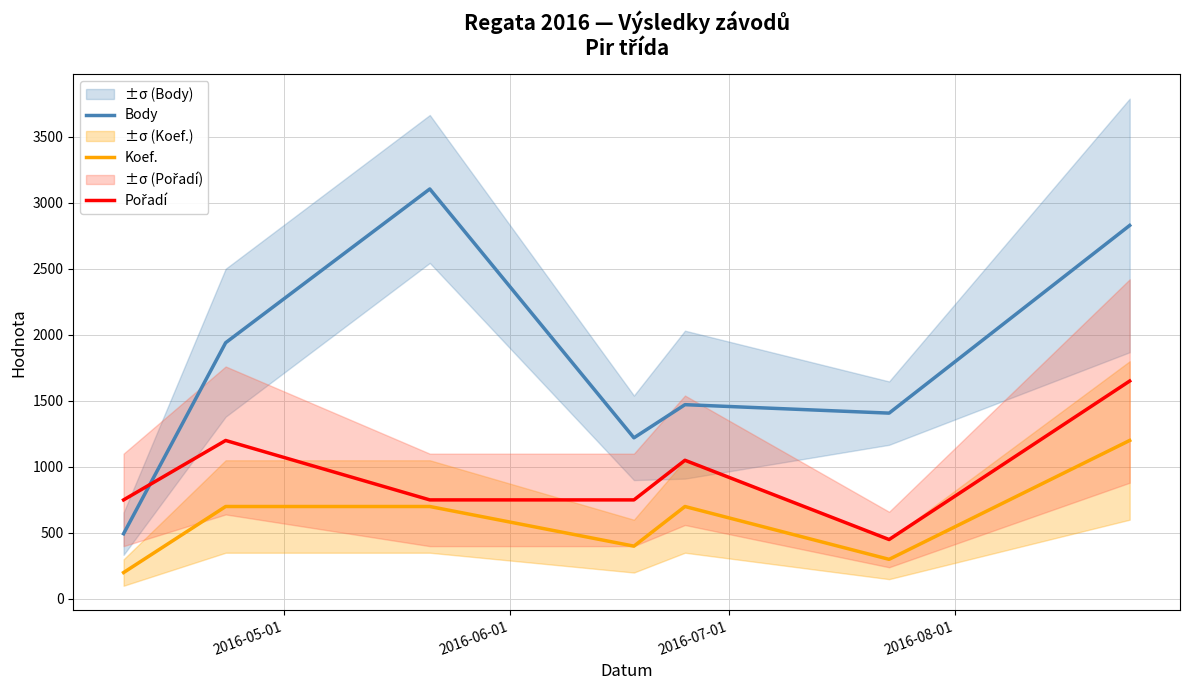

What is the minimum value for Koef.?

200